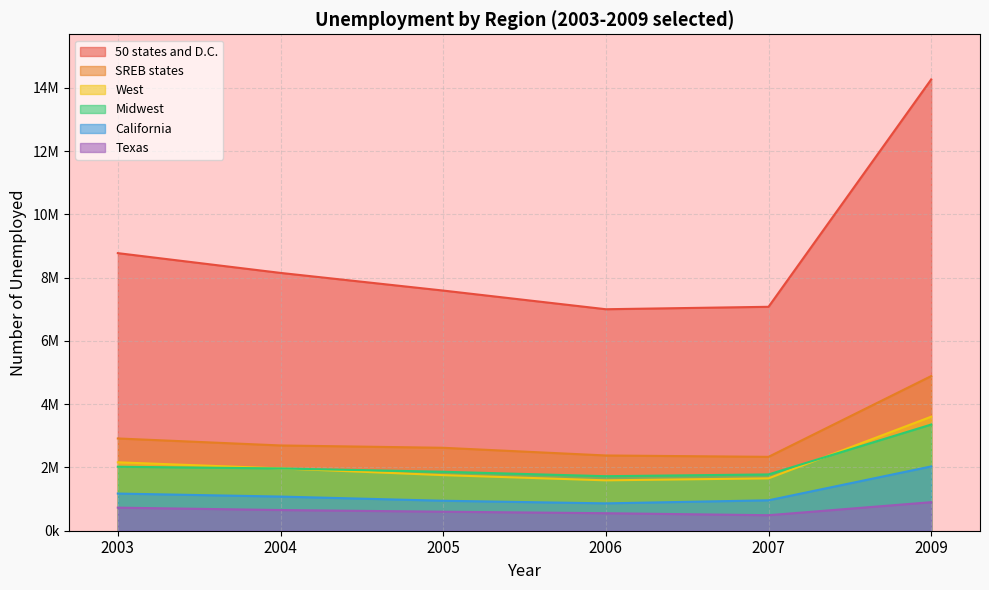

Reading right to left, extract all data points from this chart.

50 states and D.C.: 14265000	7078000	7001000	7591000	8149000	8774000
SREB states: 4888359	2335428	2378446	2621517	2695188	2916063
West: 3604093	1655843	1592724	1757289	1969504	2162407
Midwest: 3356918	1779564	1723170	1863650	1968275	2022472
California: 2032568	961490	864687	947413	1079635	1174778
Texas: 901896	490218	553505	600983	653875	729352